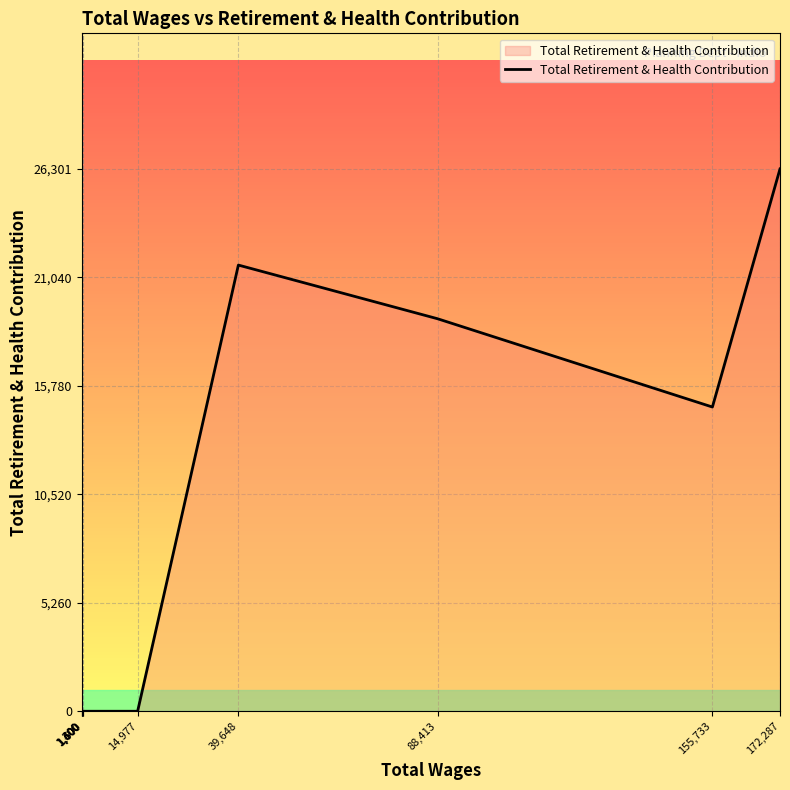

Reading left to right, list all the values displayed in this chart.

0	0	0	0	0	0	21638	19036	14754	26301